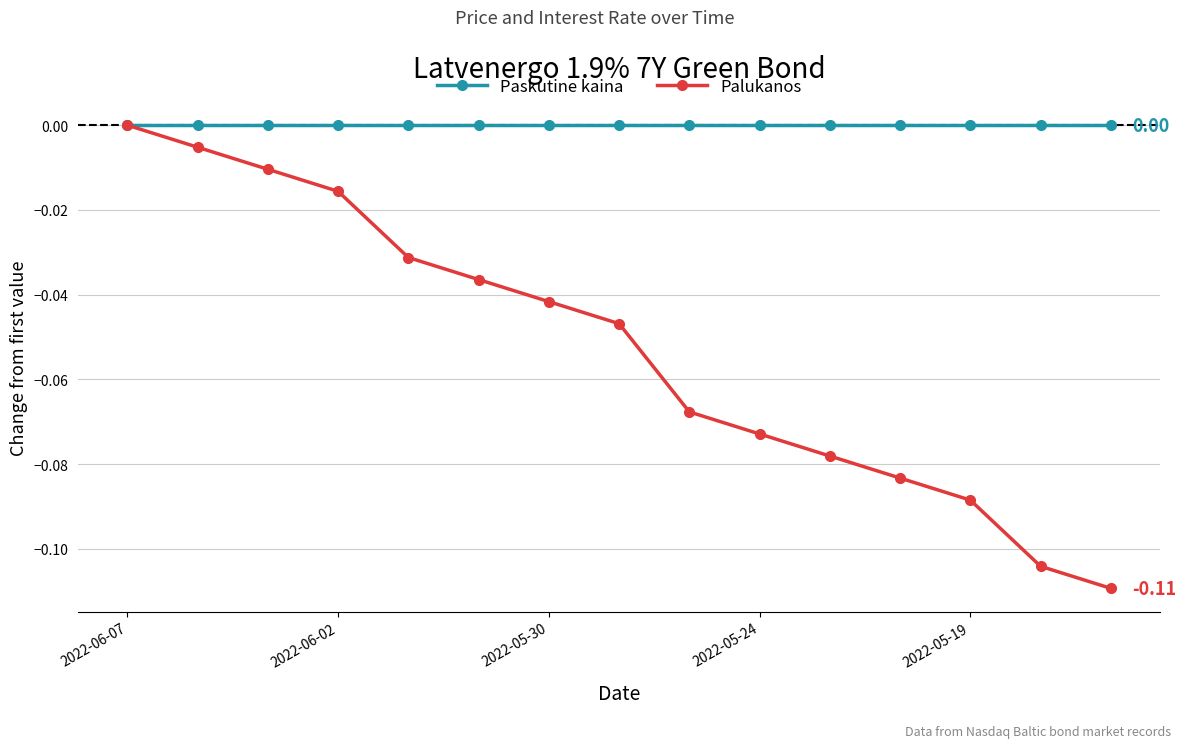

True or false: Palukanos has more than 0 interior local peaks.

False